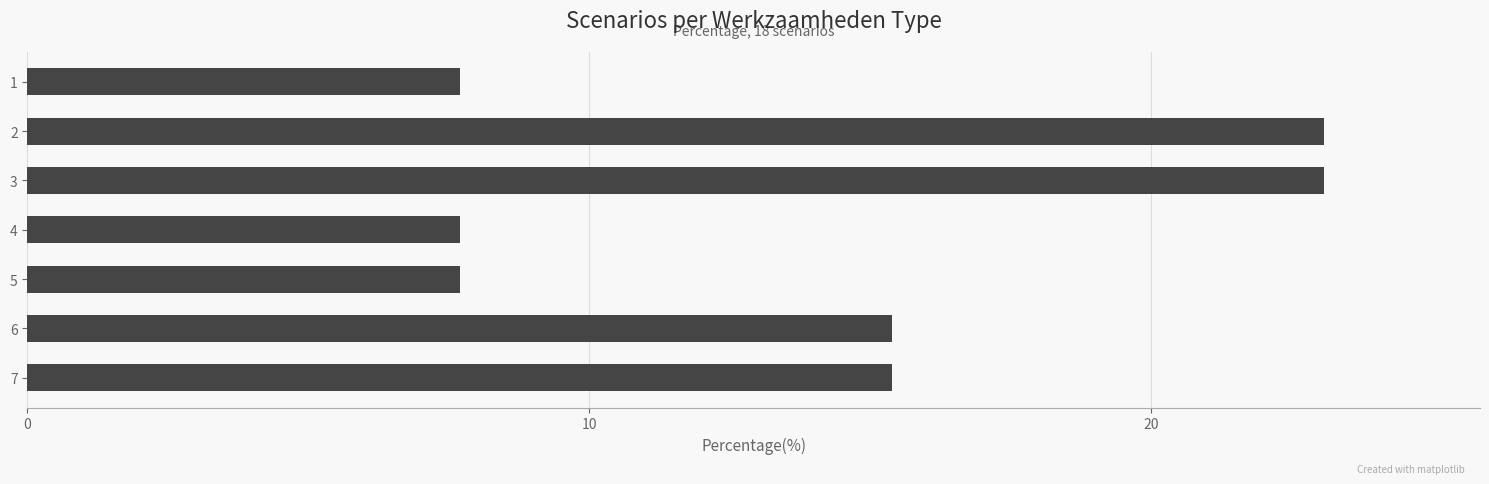

What is the minimum value shown in the chart?

7.7